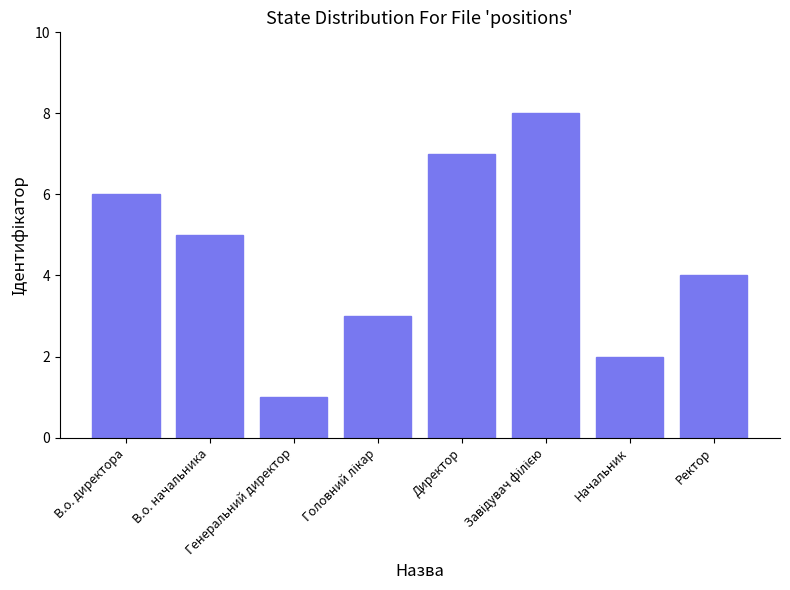

What is the greatest value displayed?

8